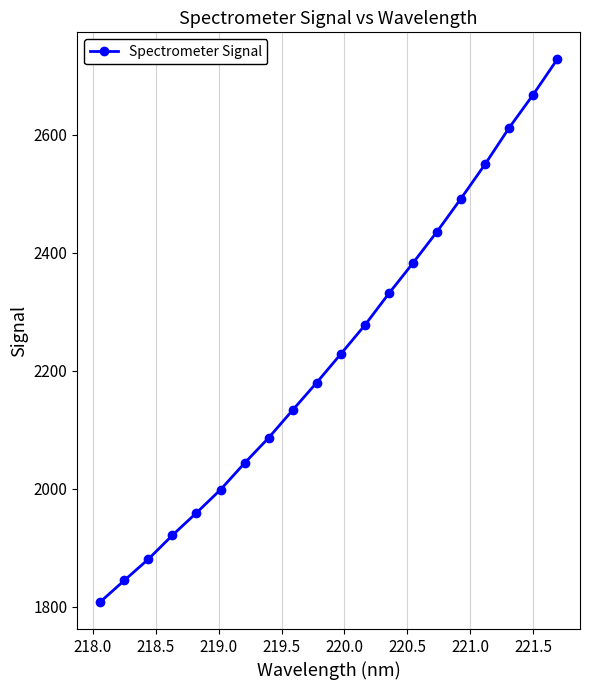

What is the average value?

2228.0